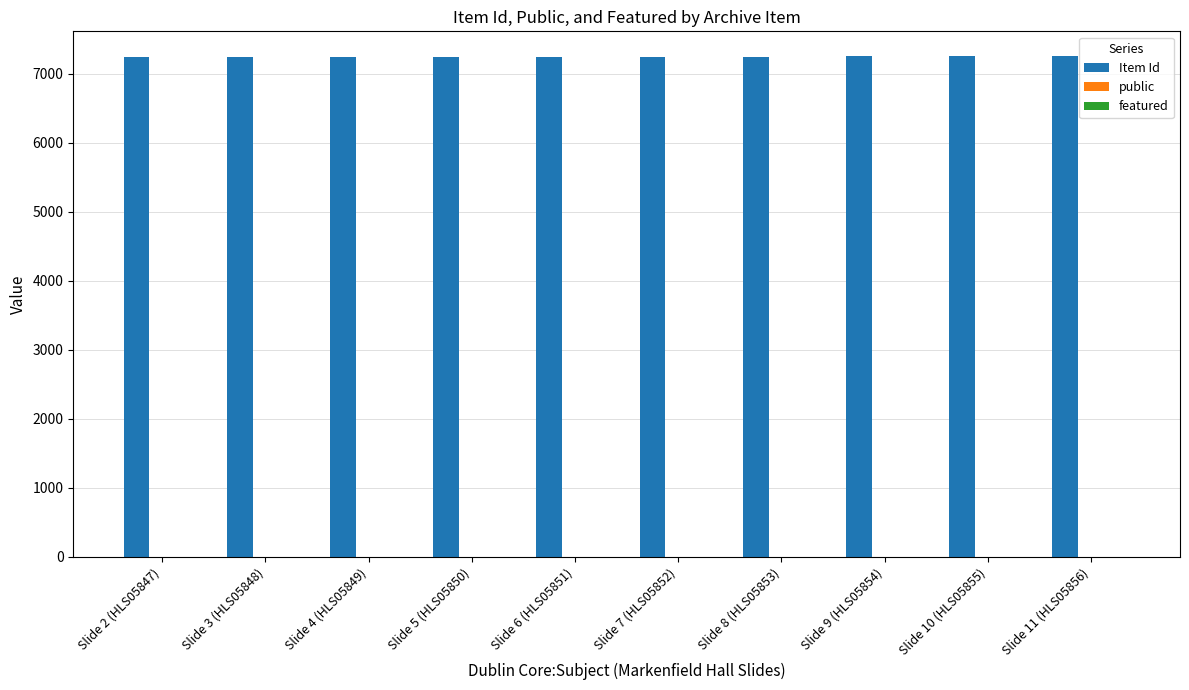

What is the greatest value displayed?

7252